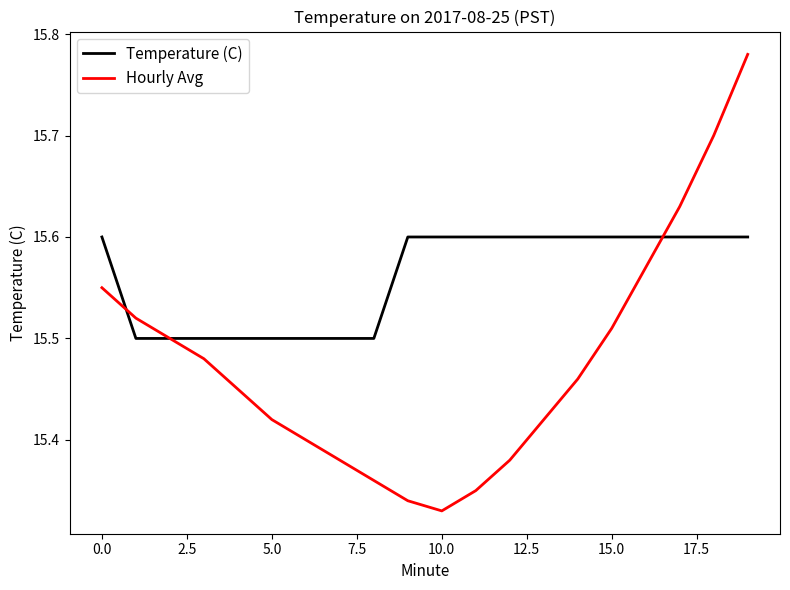

How many distinct data groups are displayed?

2